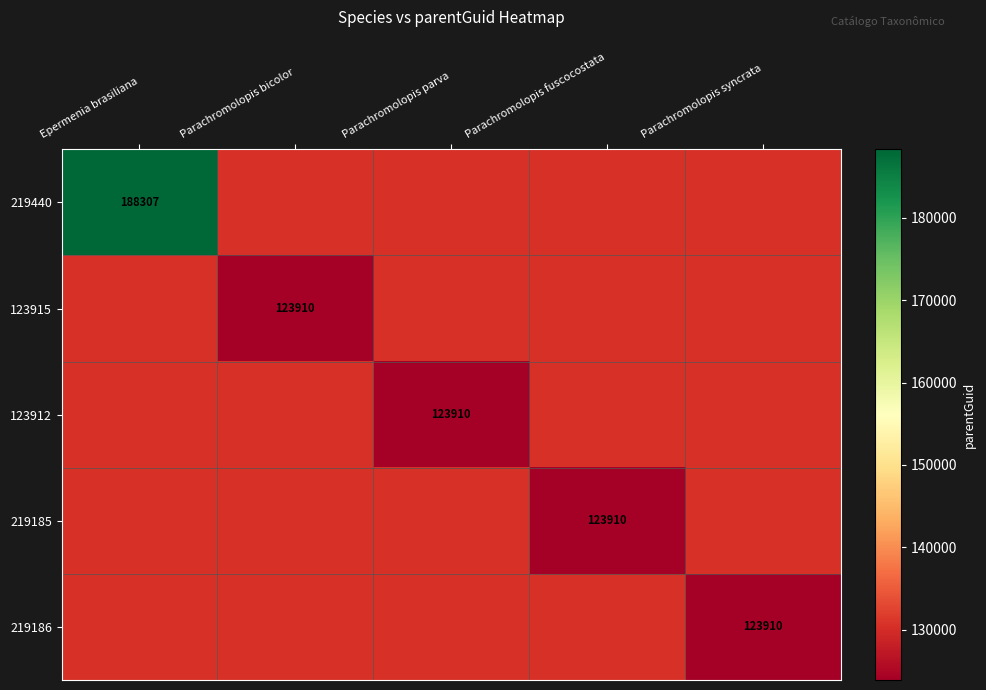

At which category does the chart reach its minimum across all series?

Parachromolopis bicolor